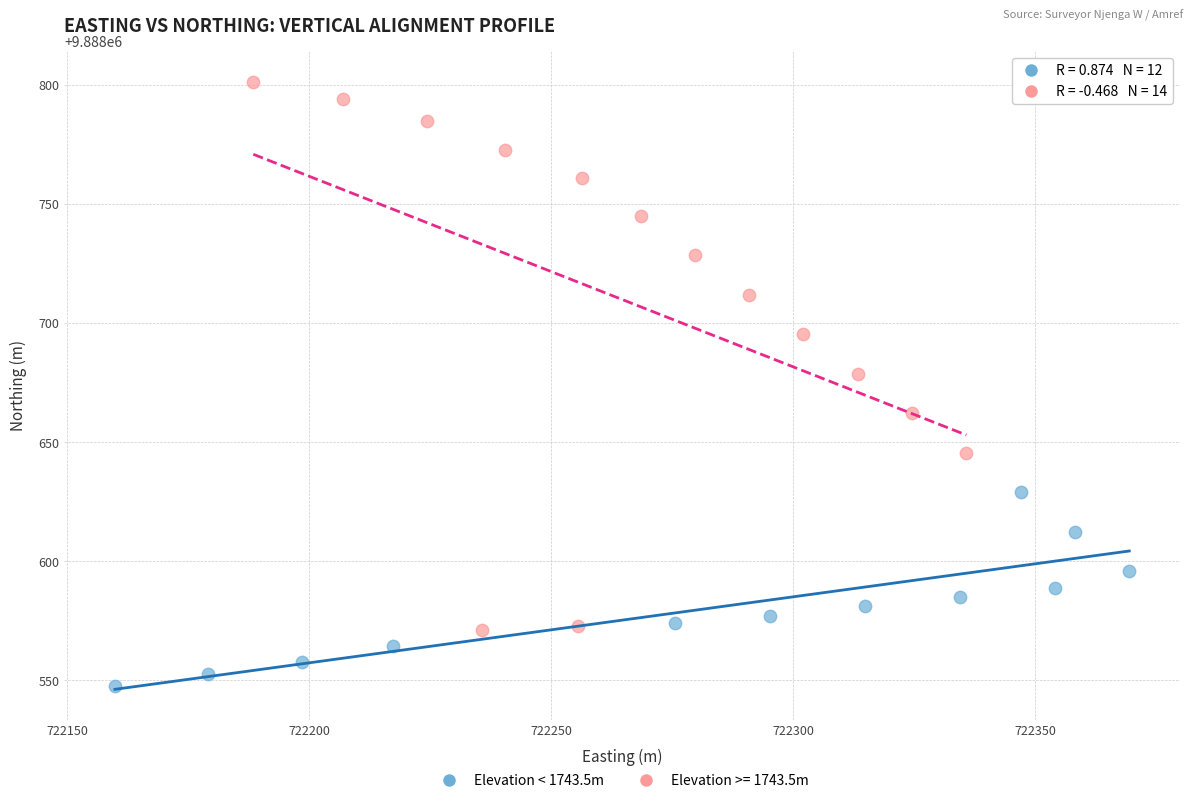

Which series reaches the maximum Y coordinate?

Elevation >= 1743.5m